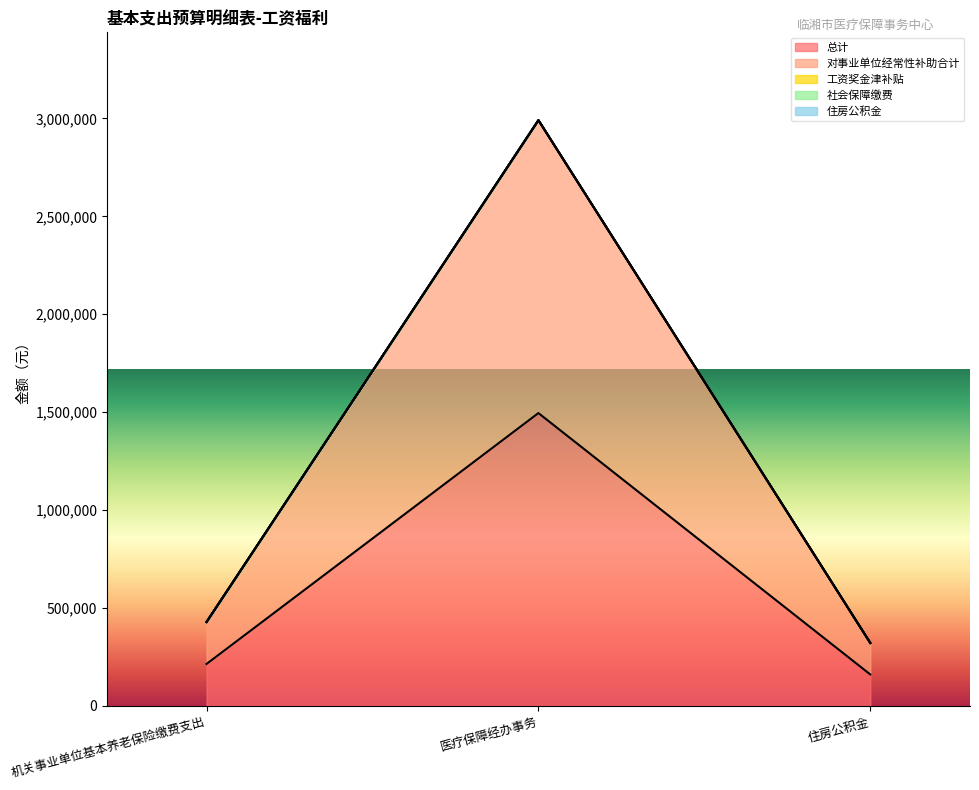

What is the spread (max minus min) of values at 住房公积金?

160799.6